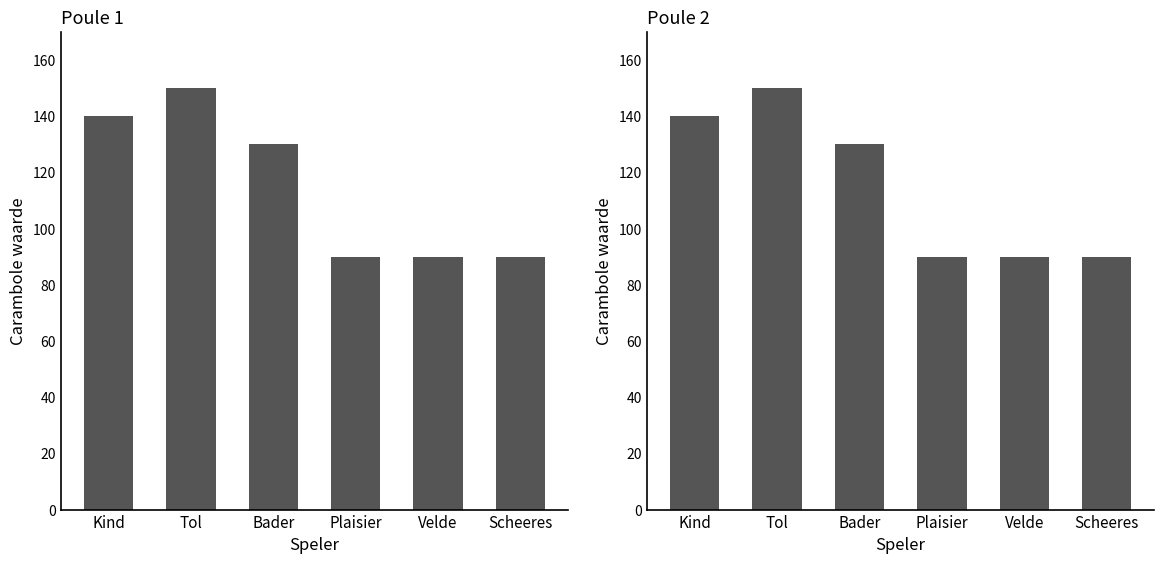

List the labels in order of value, largest first.

Tol, Kind, Bader, Plaisier, Velde, Scheeres